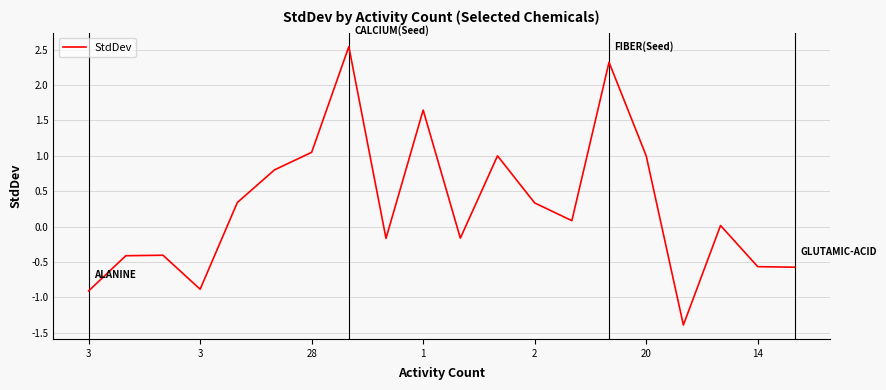

What is the minimum value shown in the chart?

-1.4